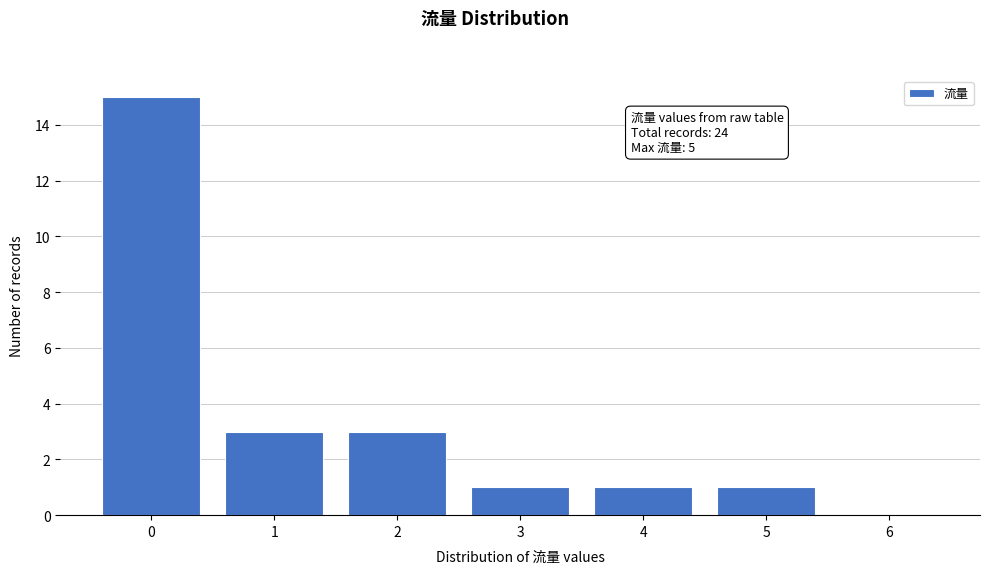

Reading left to right, what are all the values shown in this chart?

0=15	1=3	2=3	3=1	4=1	5=1	6=0